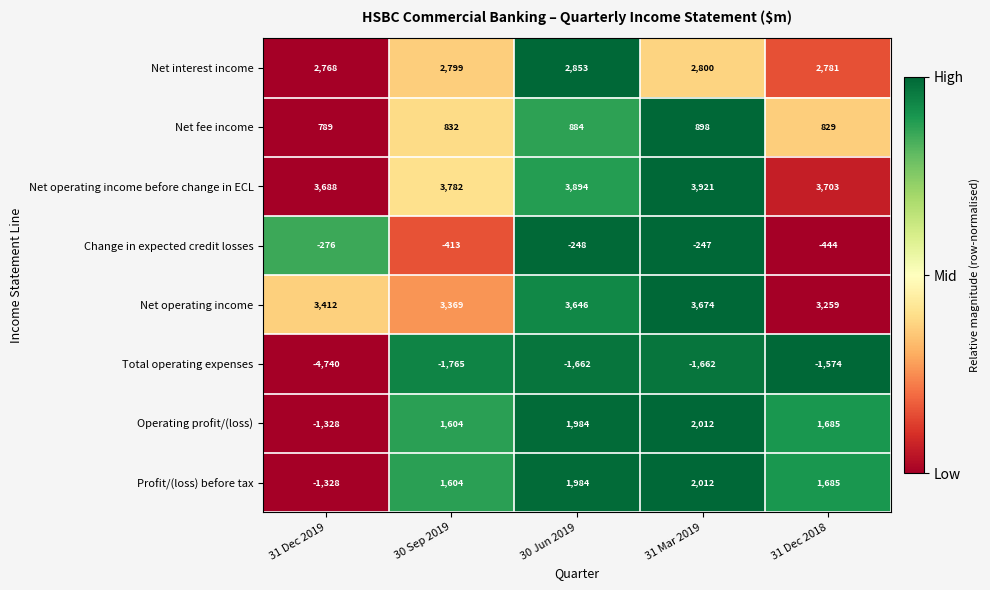

How many data points in Change in expected credit losses are above -276?

2